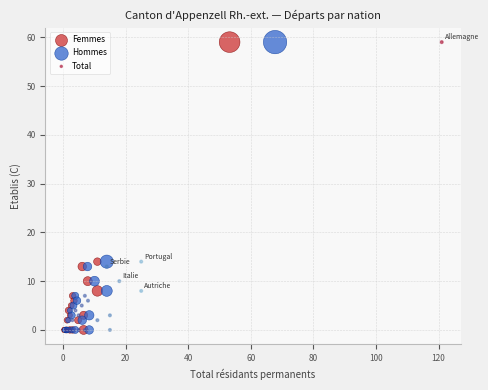

What are all the series names shown in the legend?

Femmes, Hommes, Total